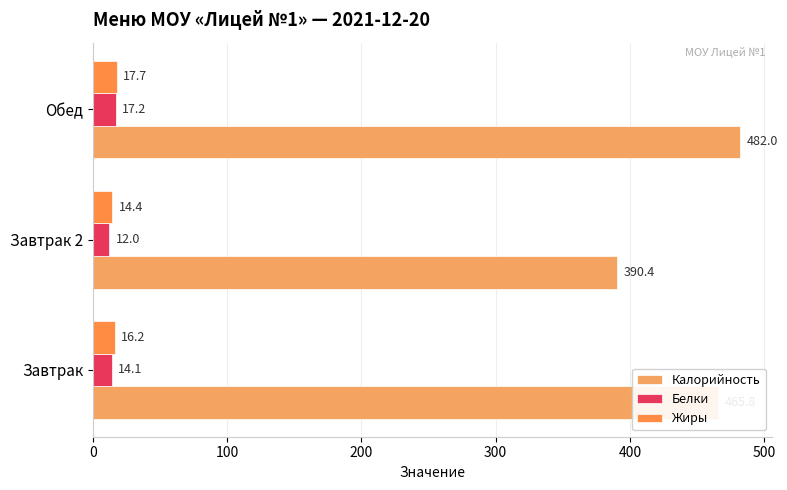

What is the value of the Жиры bar at the 1st from the left?

16.2